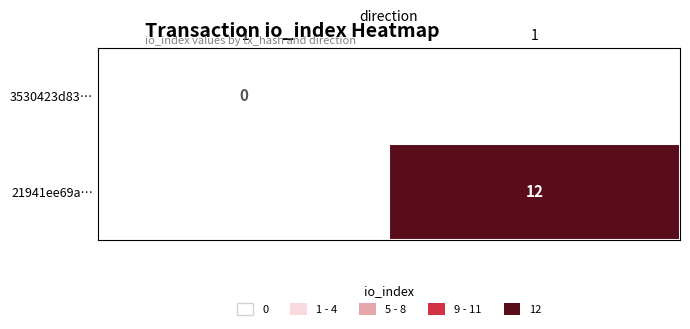

The 21941ee69a… series shows 16 at 1. True or false?

False